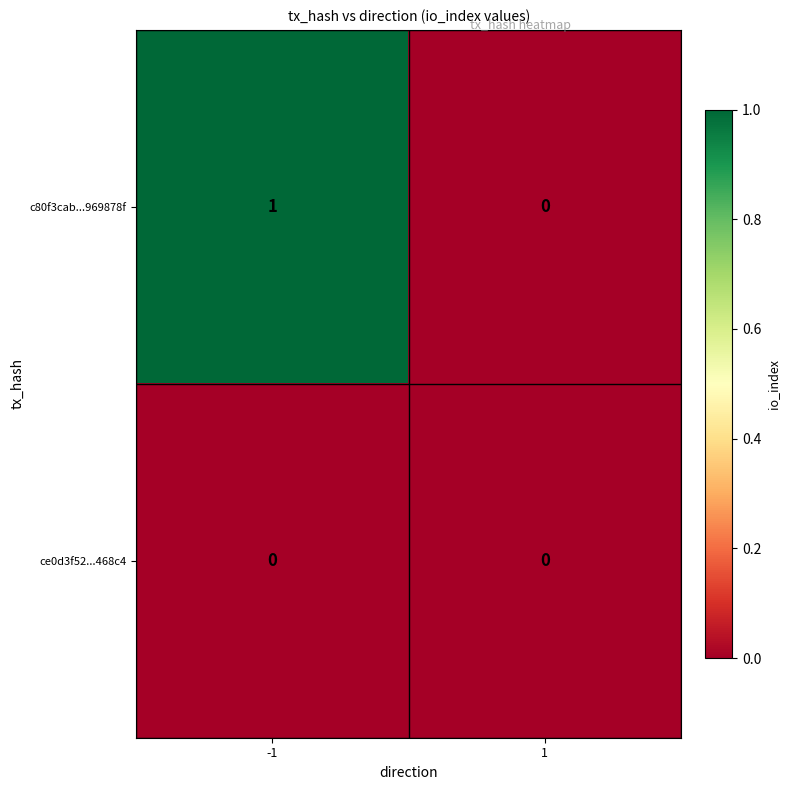

Which series has the largest range (max minus min)?

c80f3cab...969878f